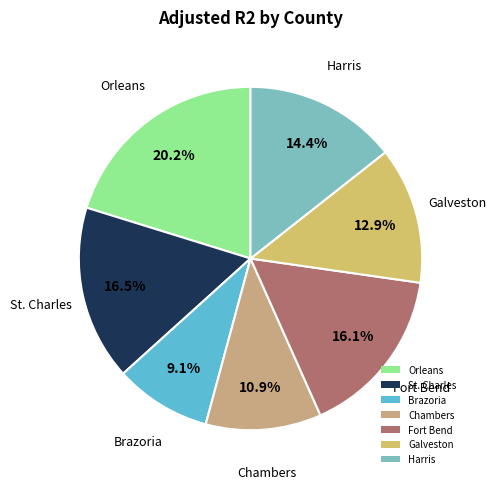

Is the sum of Harris and Orleans greater than half?

No